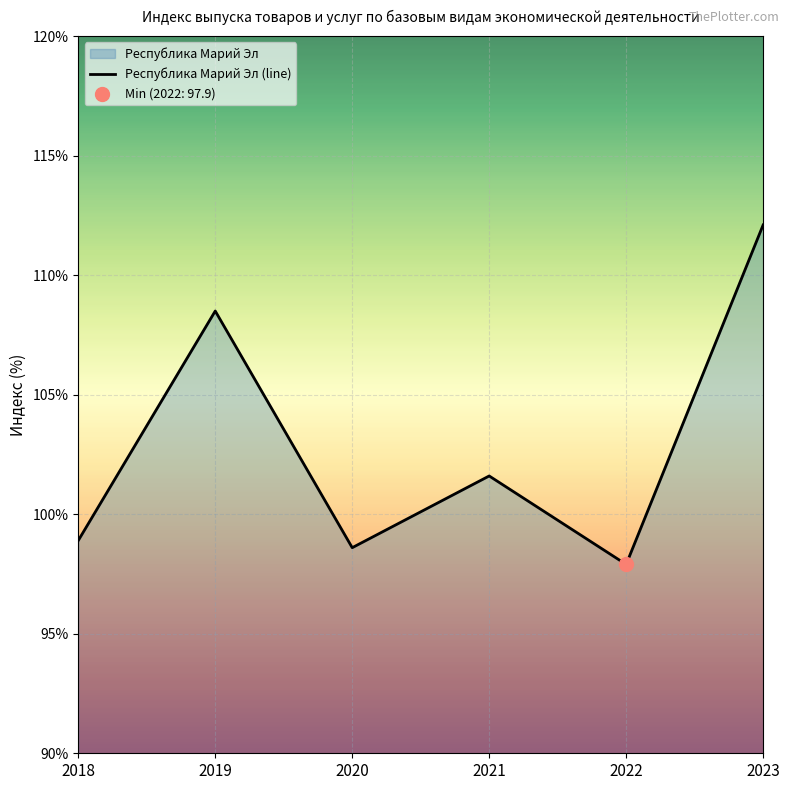

Approximately how many times larger is the value at 2022 compared to 2021?

1.0